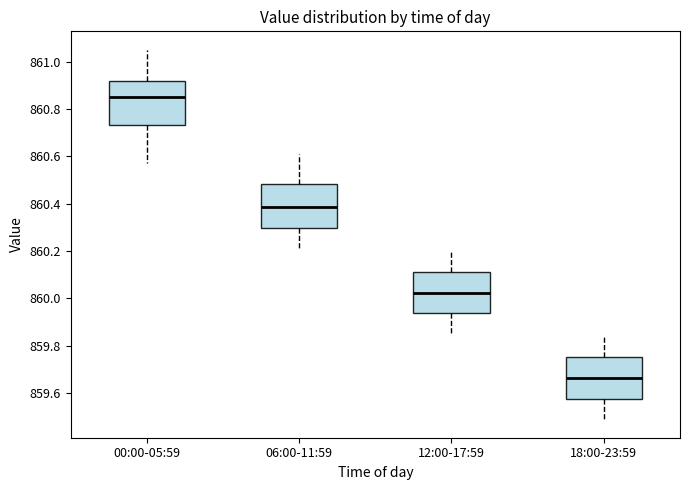

Which box's median line is the lowest?

18:00-23:59